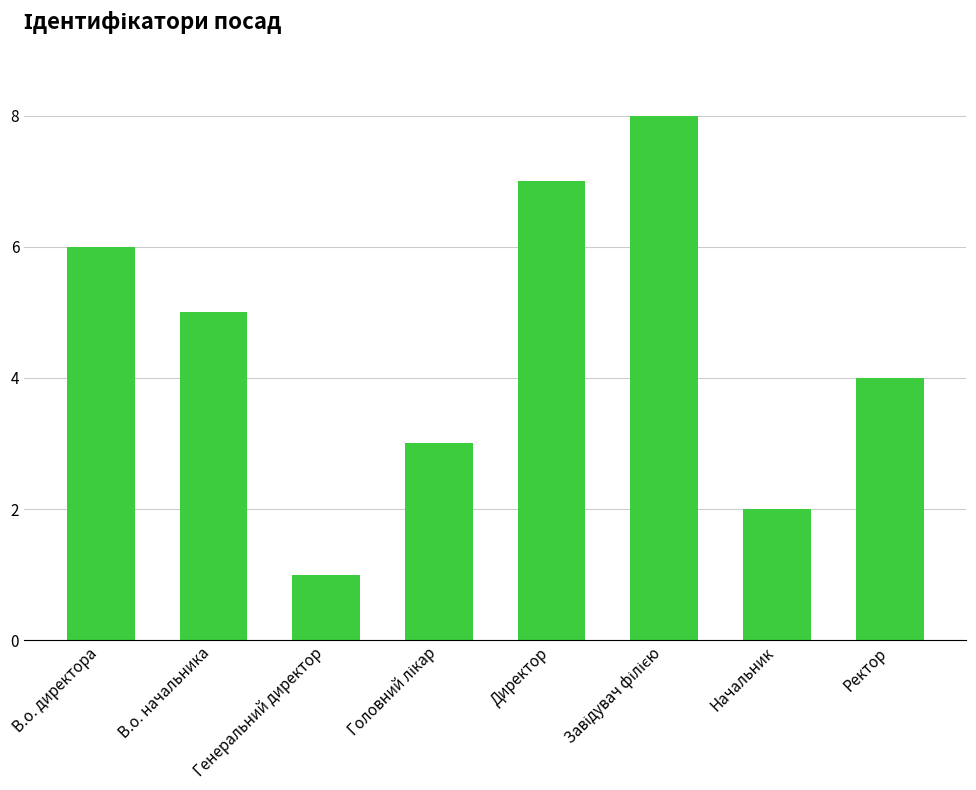

What is the ratio of the value at Начальник to the value at Директор?

0.3